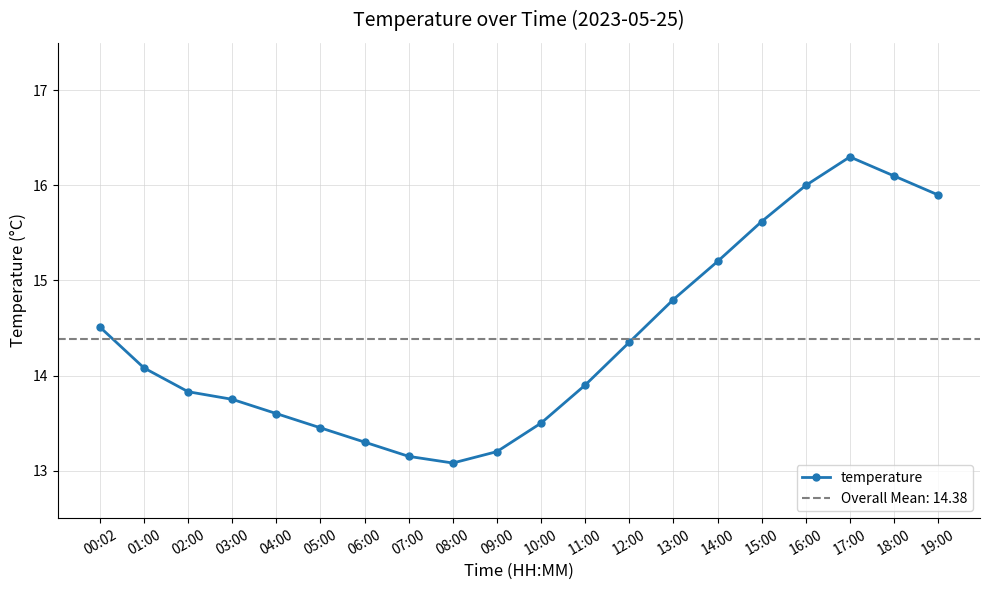

Does the chart display data point markers on the line(s)?

Yes